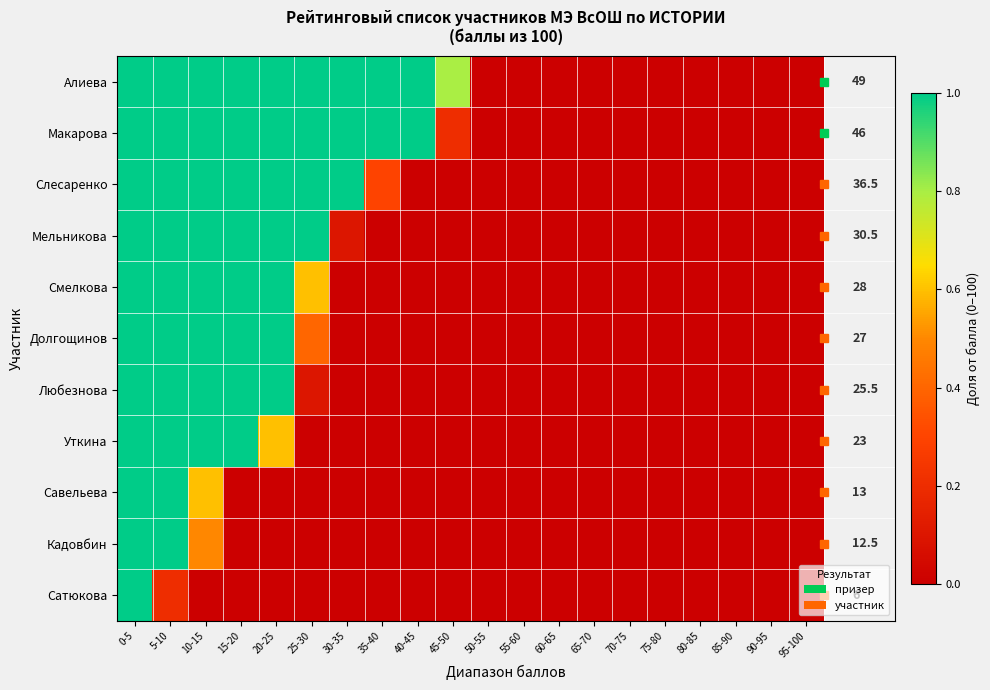

The value of Макарова at 20-25 is 1.3. True or false?

False